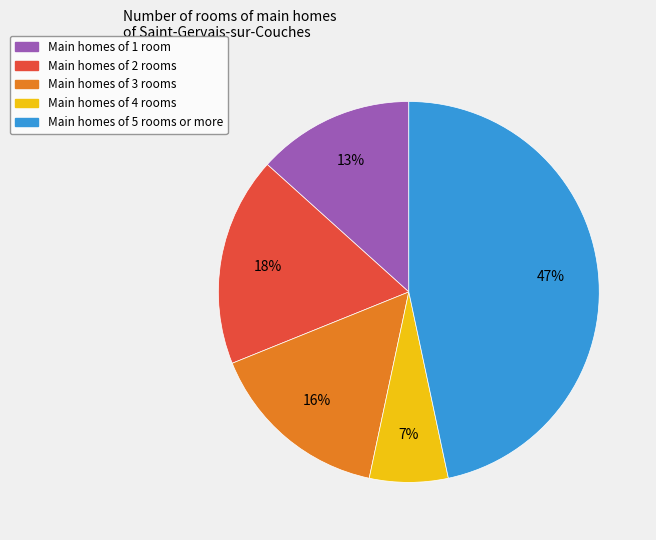

To the nearest percent, what is the average slice percentage?

20%